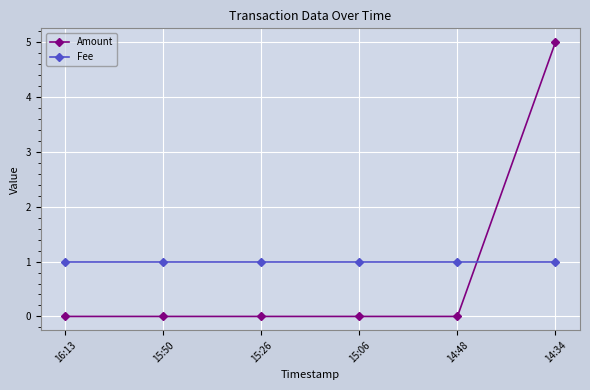

Rank the series by their average value, from lowest to highest.

Amount, Fee